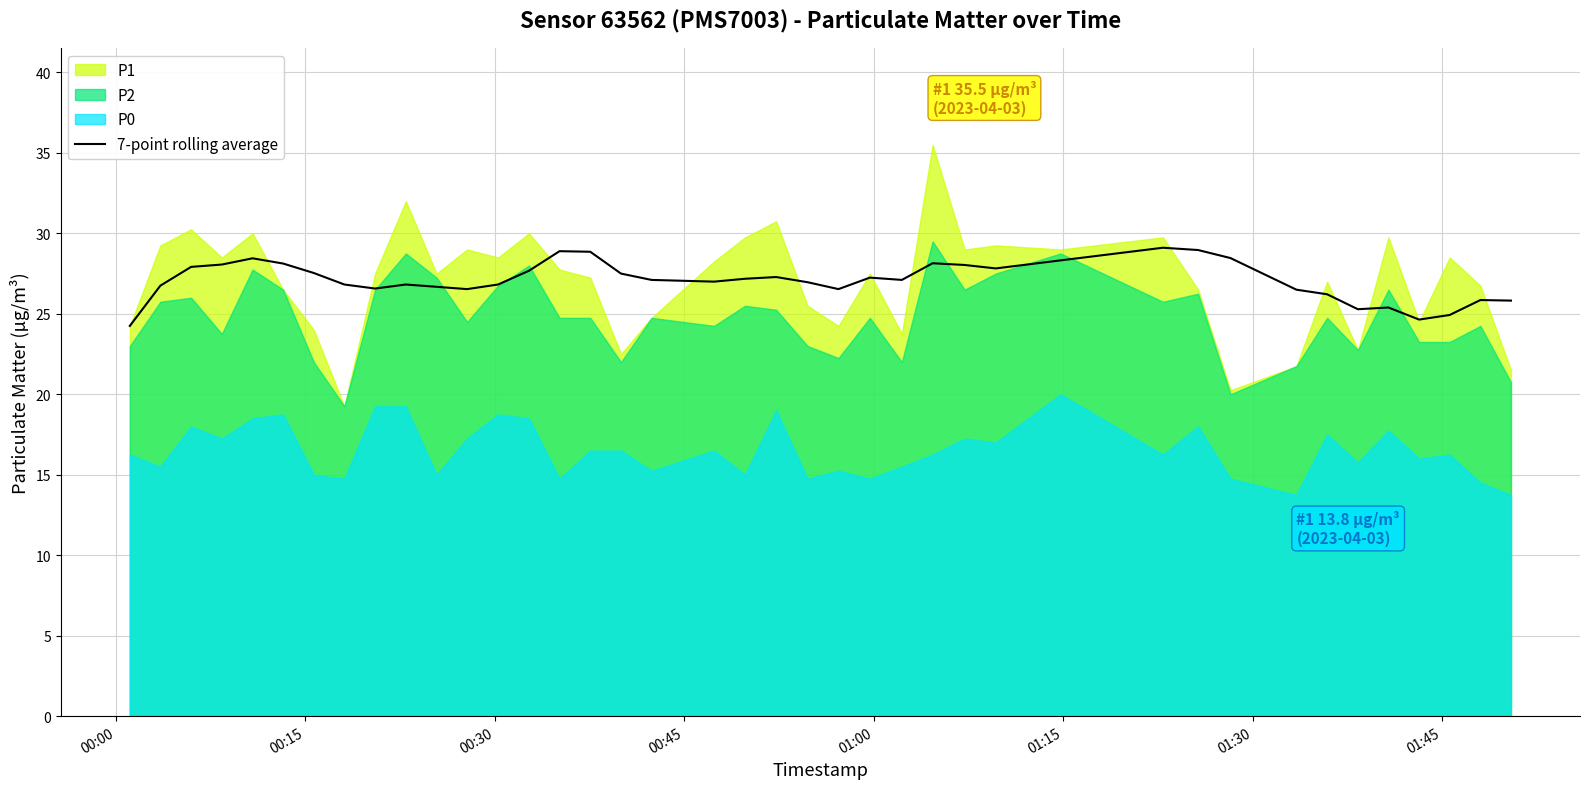

What is the highest value of the 7-point rolling average series?

29.1